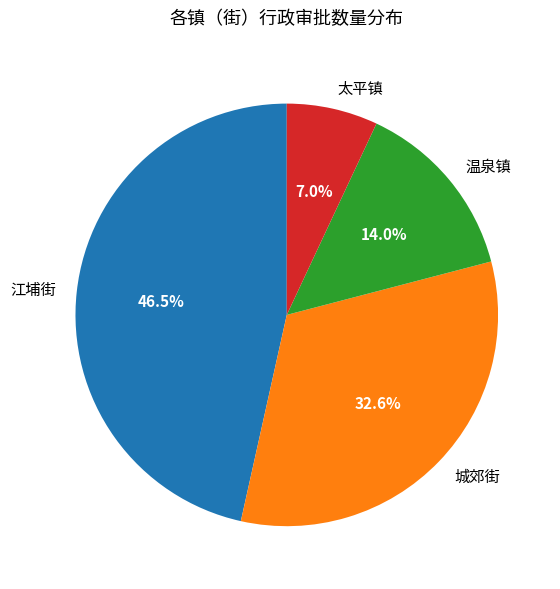

What percentage is the 温泉镇 slice, to the nearest percent?

14%